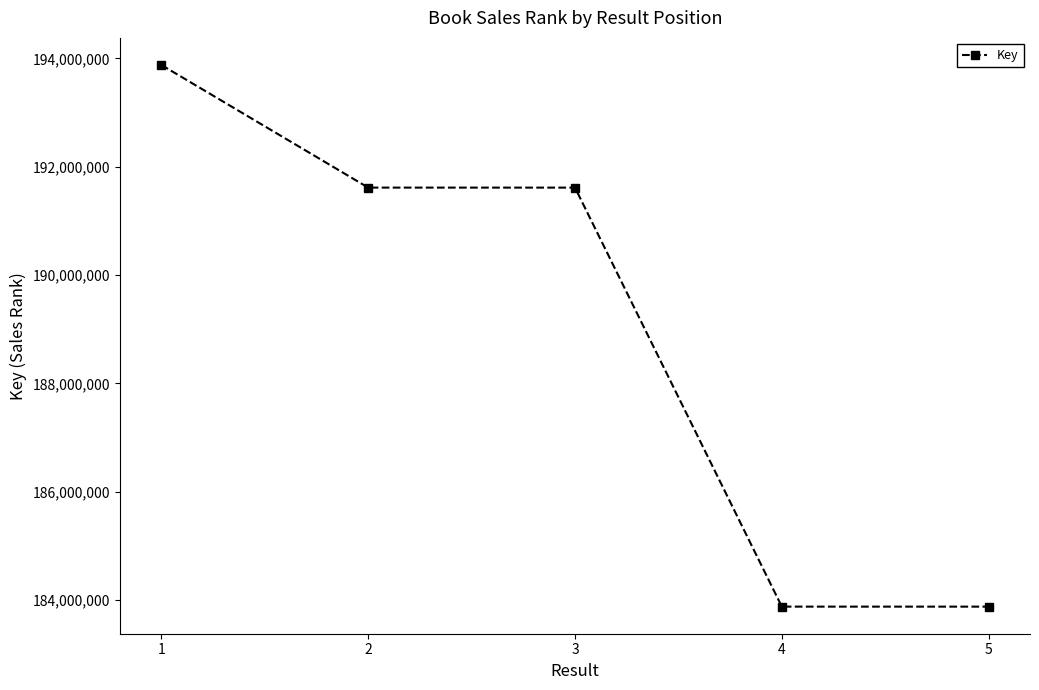

Which has a higher value, 2 or 1?

1